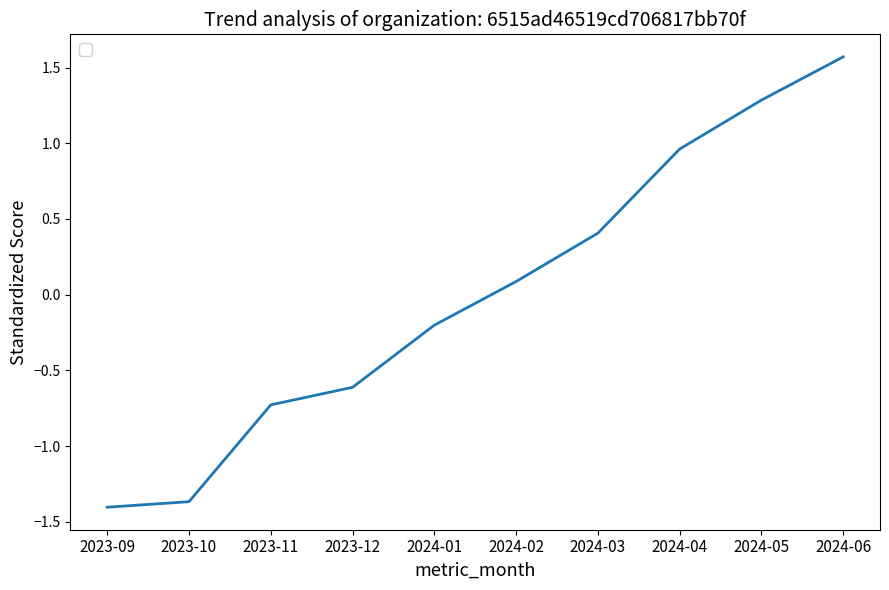

The value at 2023-10 is -1.4. True or false?

True